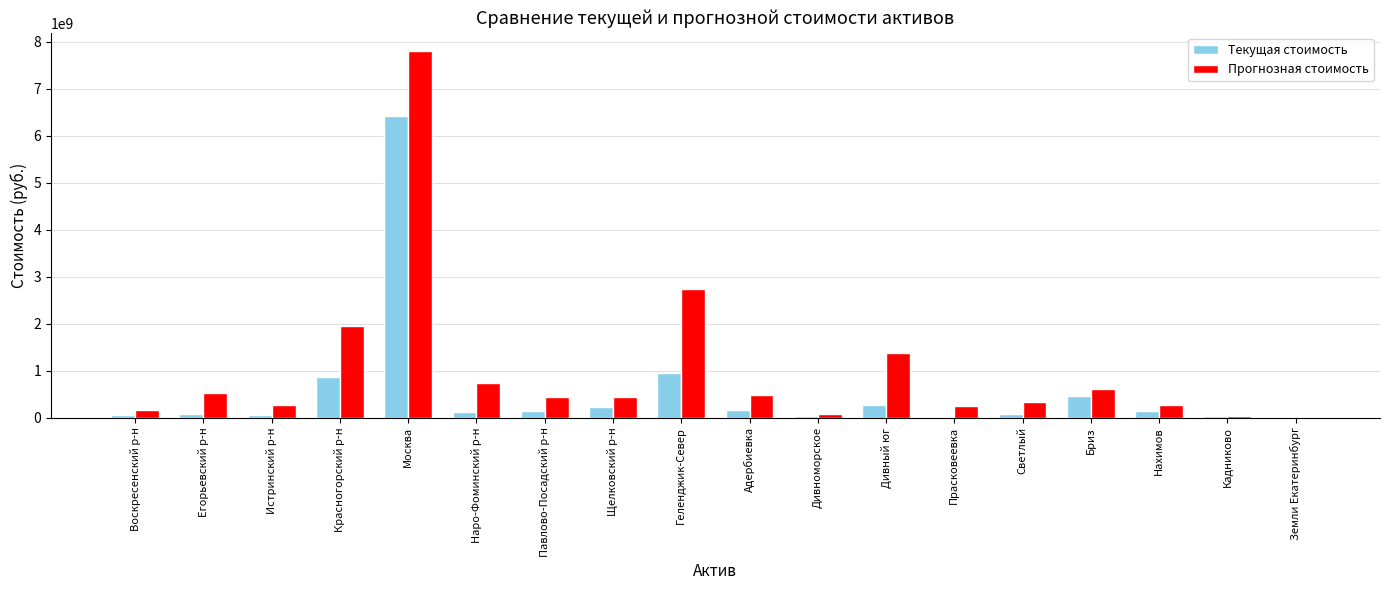

Is it true that Текущая стоимость equals 229650000 at Щелковский р-н?

True